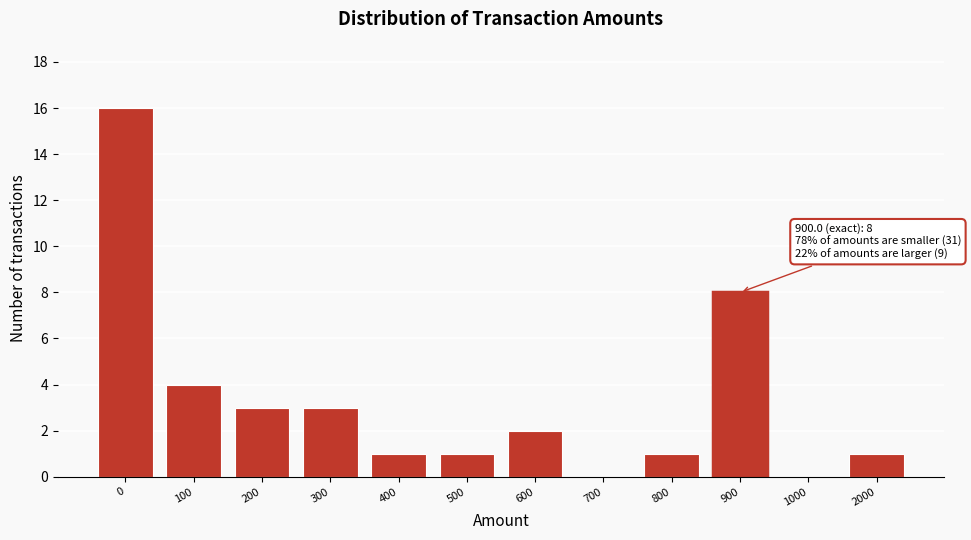

Reading left to right, what are all the values shown in this chart?

0=16	100=4	200=3	300=3	400=1	500=1	600=2	700=0	800=1	900=8	1000=0	2000=1